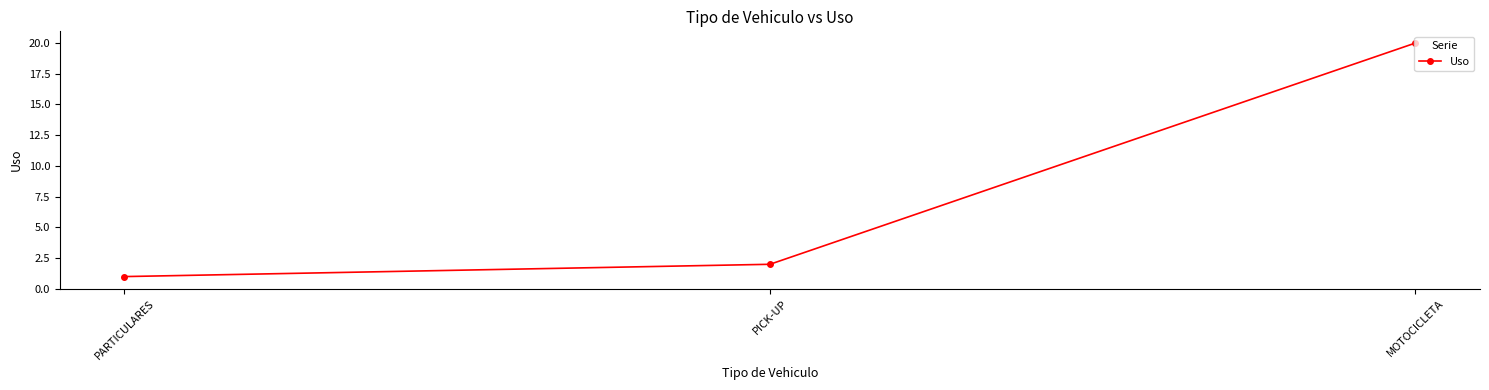

What is the maximum value shown in the chart?

20